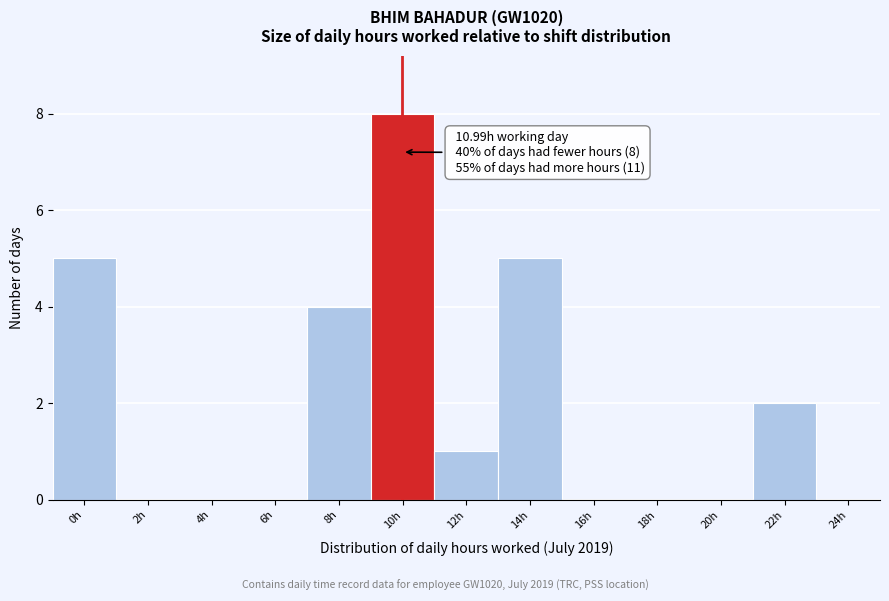

Reading right to left, list all the values displayed in this chart.

24h=0	22h=2	20h=0	18h=0	16h=0	14h=5	12h=1	10h=8	8h=4	6h=0	4h=0	2h=0	0h=5